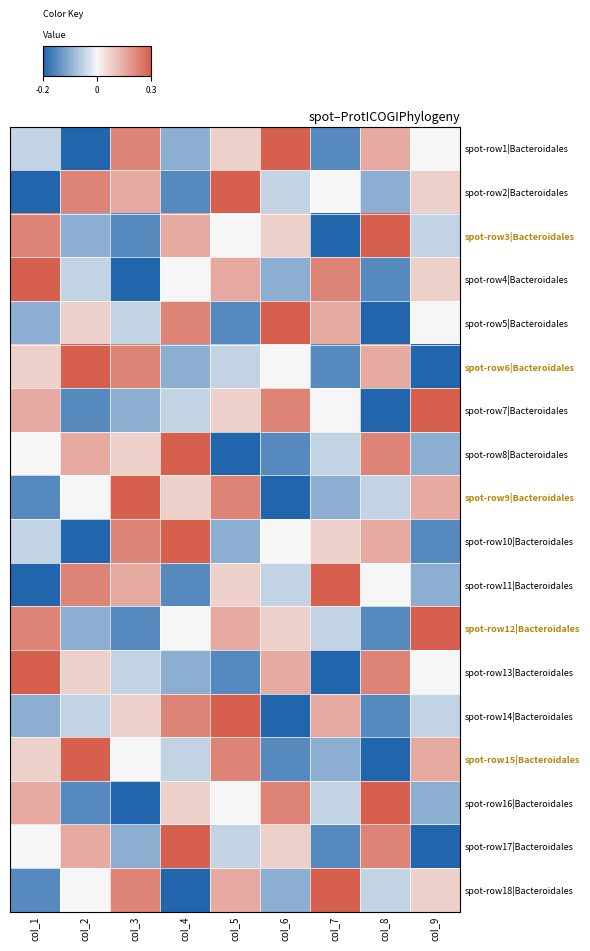

Between col_9 and col_3, which is larger?

col_3